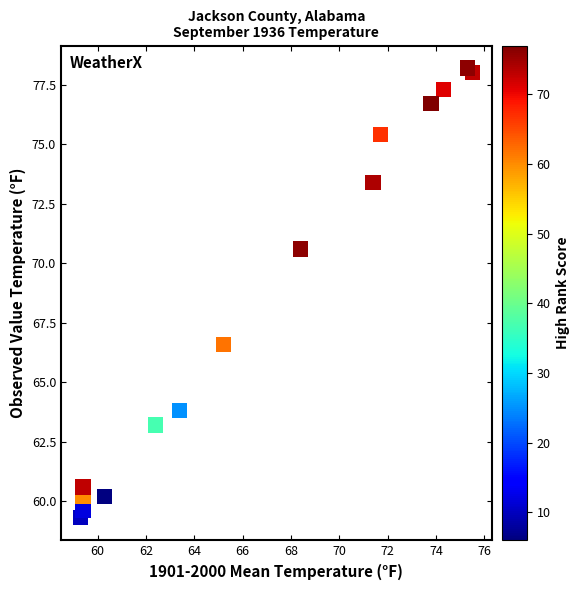

What Y value in the scatter plot is closest to 68?

66.6